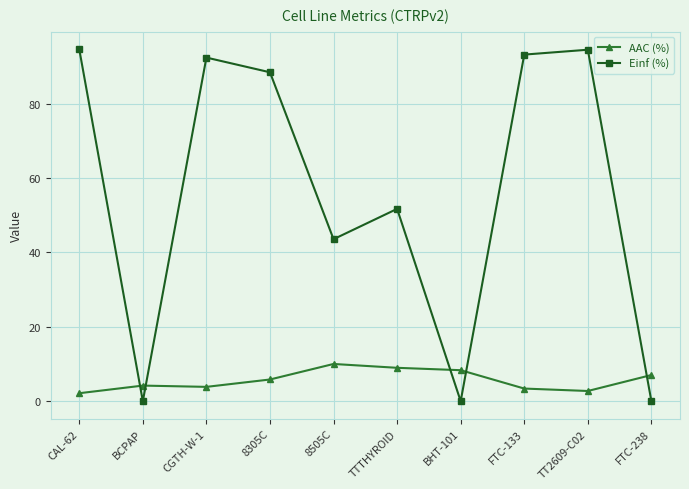

Where does the AAC (%) series first go above 5?

8305C